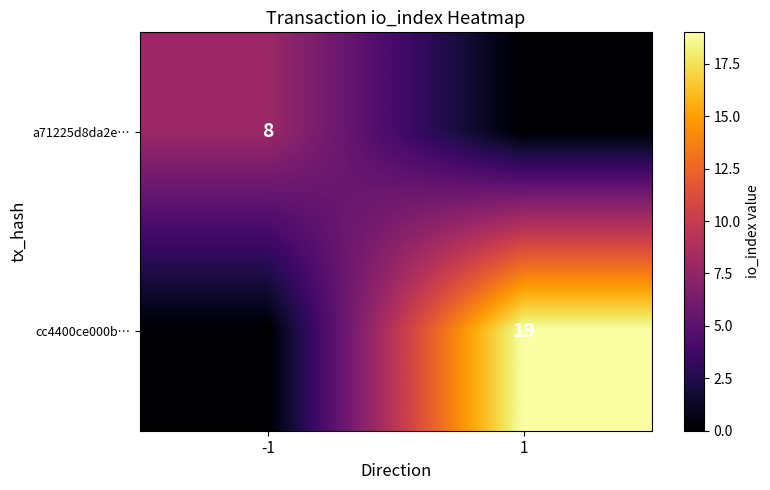

The a71225d8da2e… series shows 0 at 1. True or false?

True